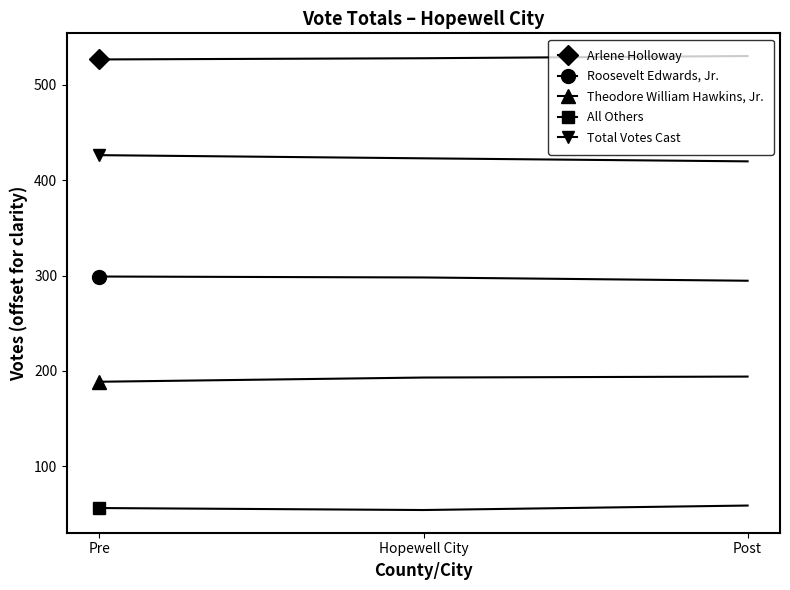

What is the total value across all series at Pre?

1496.7